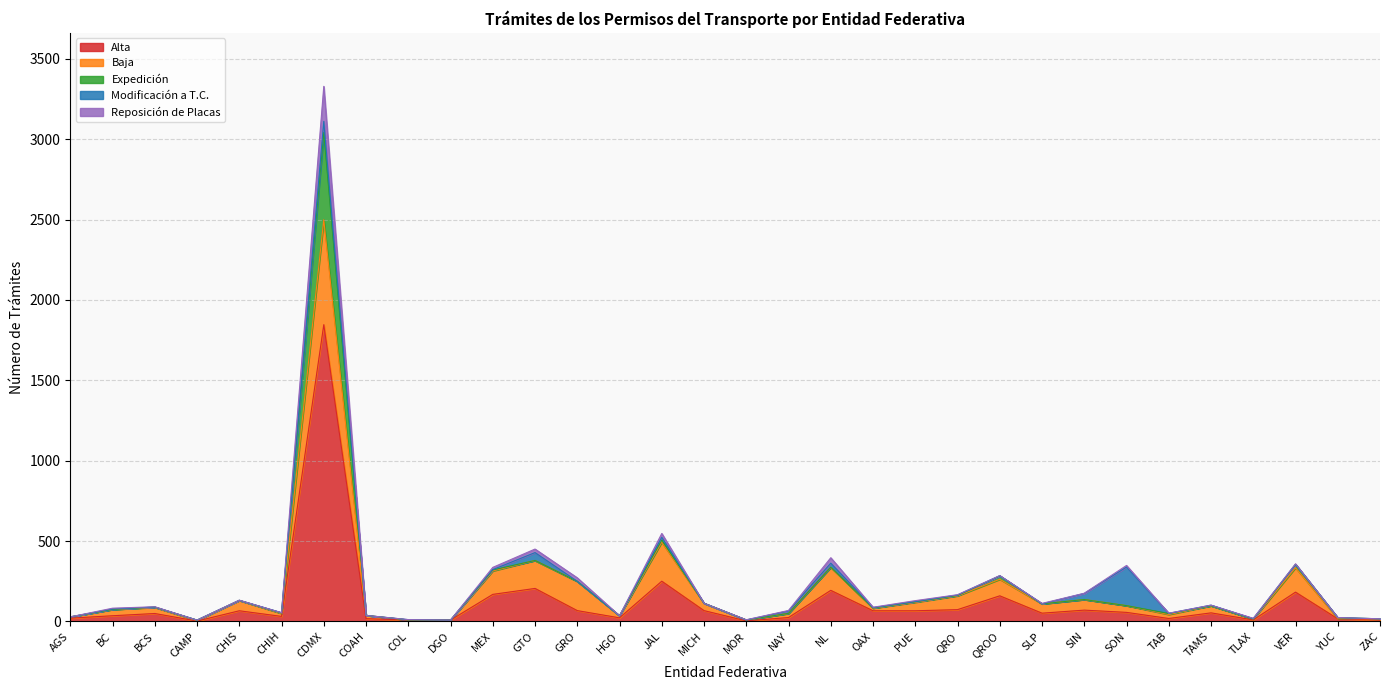

Where is the first local maximum for Modificación a T.C.?

BC